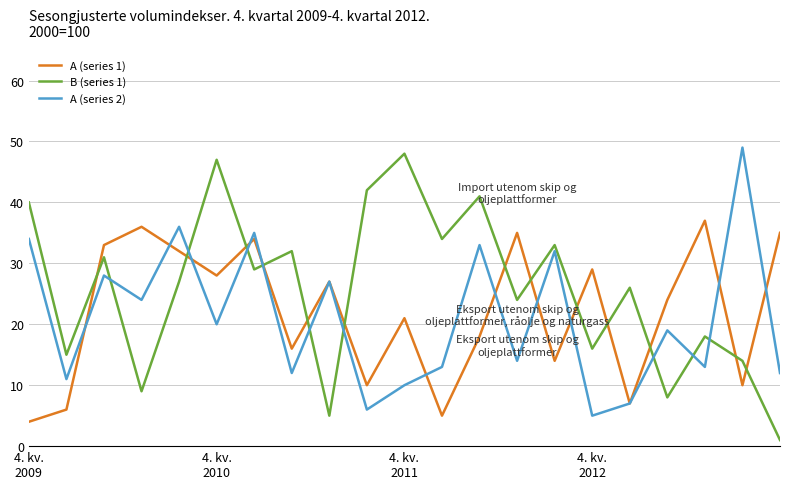

What is the difference between the maximum and minimum values in the B (series 1) series?

47